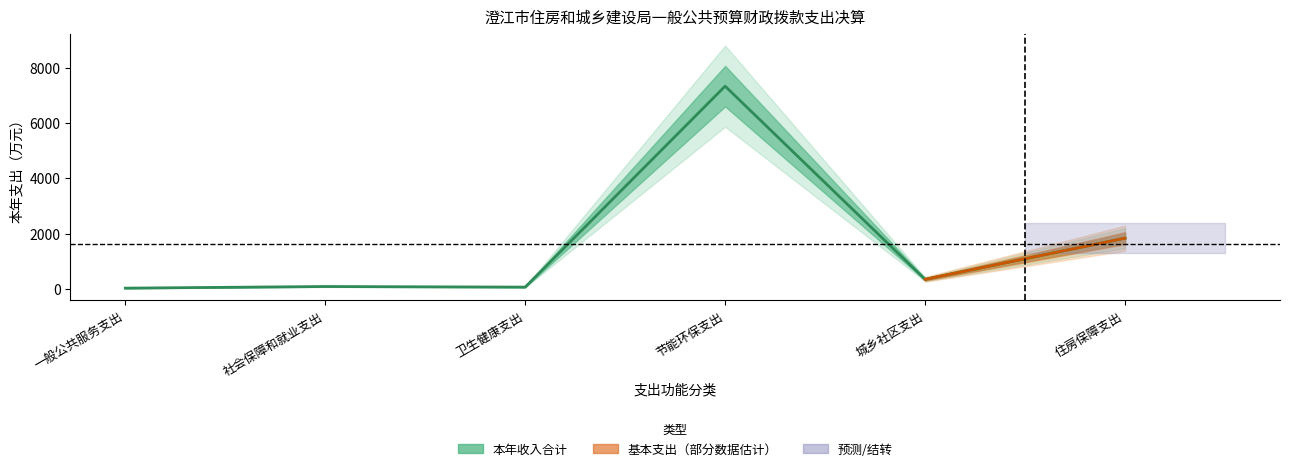

Does the chart display data point markers on the line(s)?

No